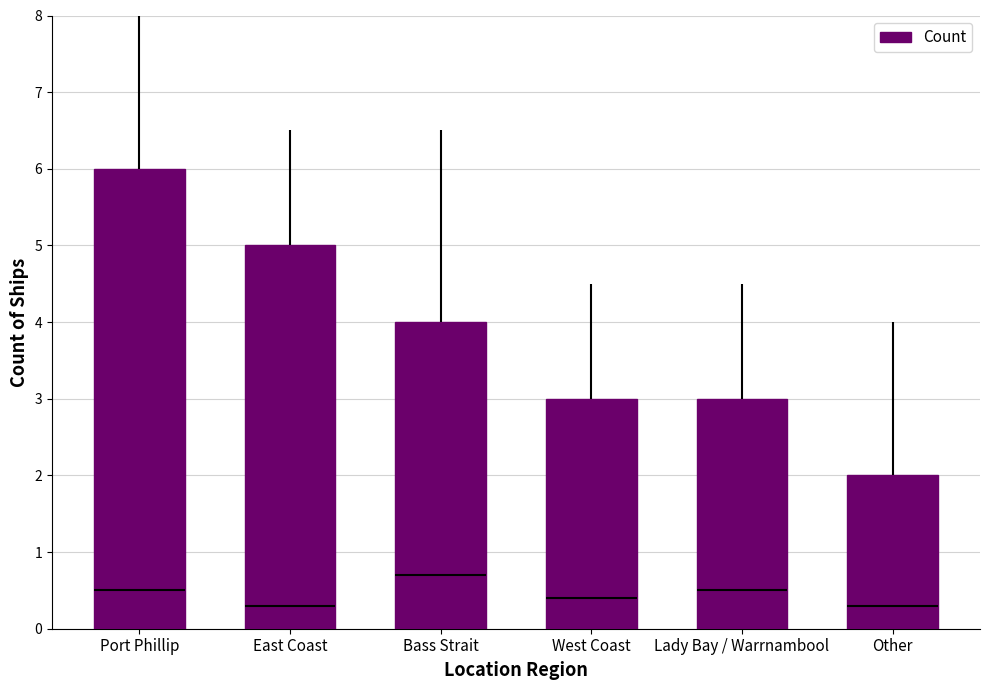

The value at Lady Bay / Warrnambool is 1. True or false?

False